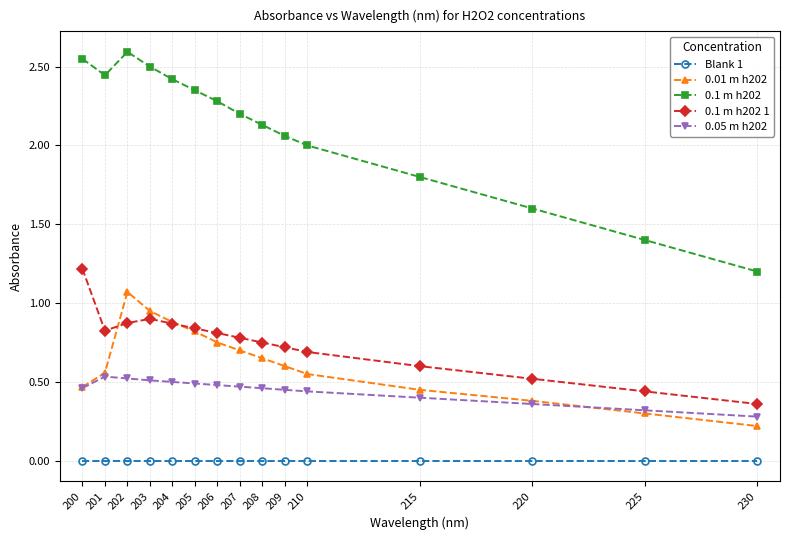

List the series in order of their peak value, highest first.

0.1 m h202, 0.1 m h202 1, 0.01 m h202, 0.05 m h202, Blank 1